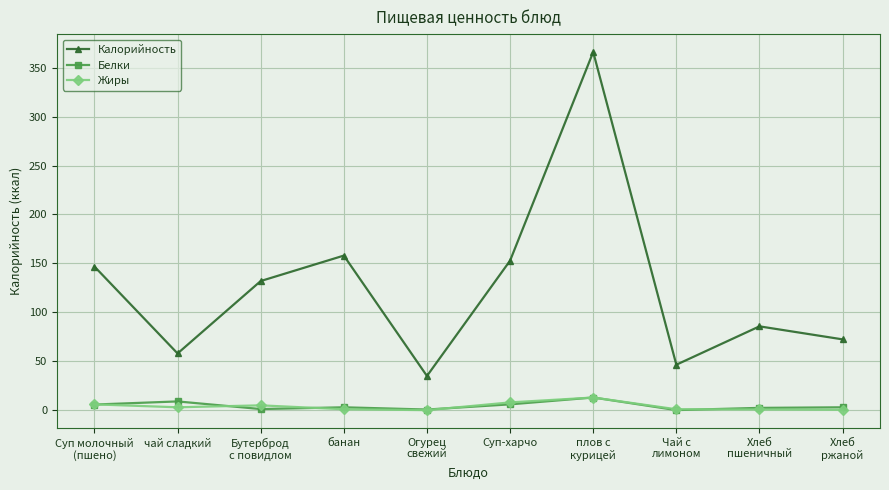

True or false: Калорийность and Жиры intersect in this chart.

False